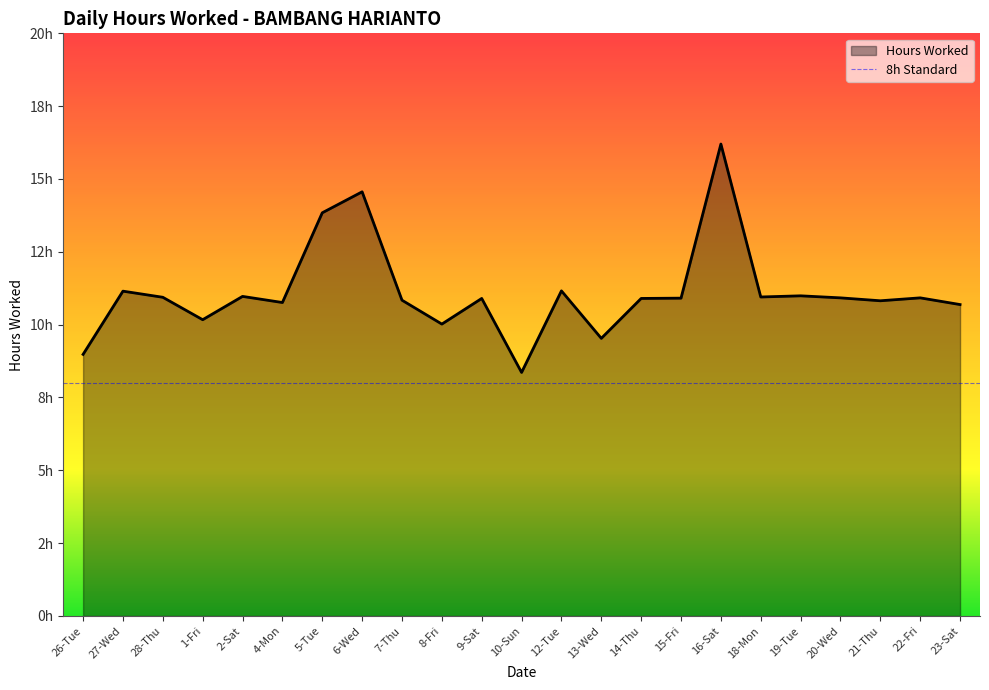

Rank the categories by value from lowest to highest.

10-Sun, 26-Tue, 13-Wed, 8-Fri, 1-Fri, 23-Sat, 4-Mon, 21-Thu, 7-Thu, 9-Sat, 14-Thu, 15-Fri, 20-Wed, 22-Fri, 28-Thu, 18-Mon, 2-Sat, 19-Tue, 27-Wed, 12-Tue, 5-Tue, 6-Wed, 16-Sat